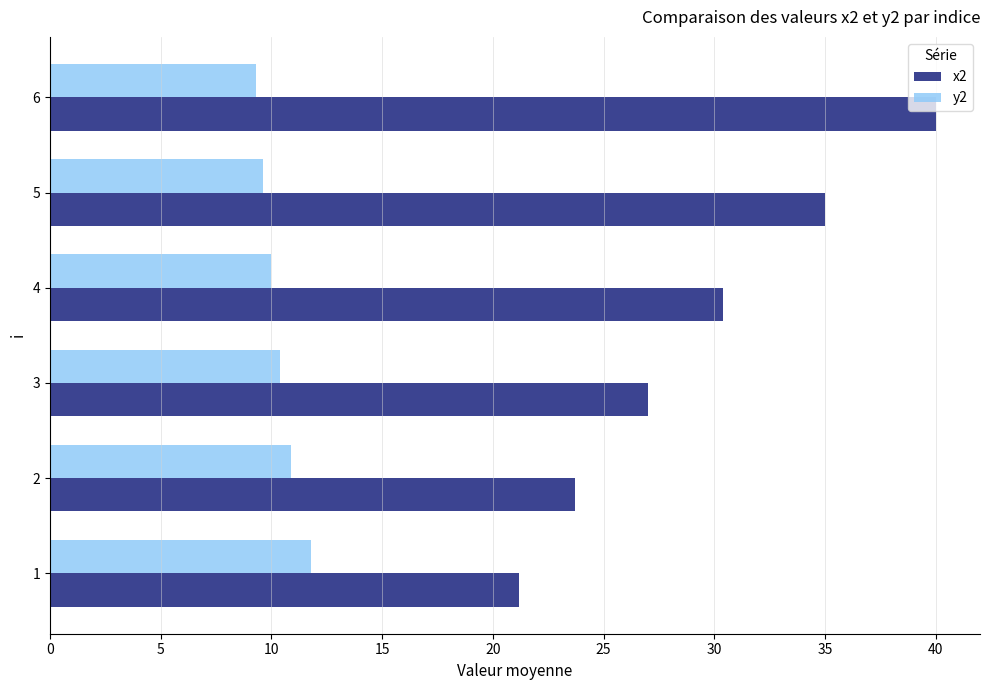

What is the greatest value displayed?

40.0